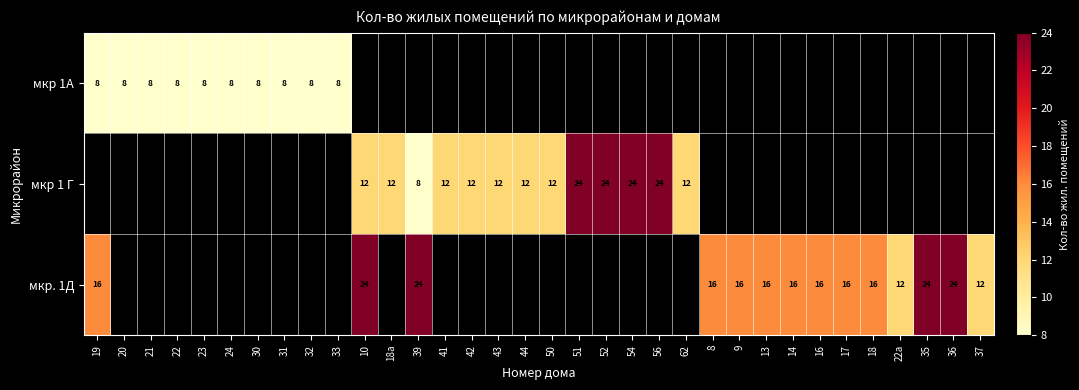

Is it true that мкр 1А equals 4.0 at 20?

False